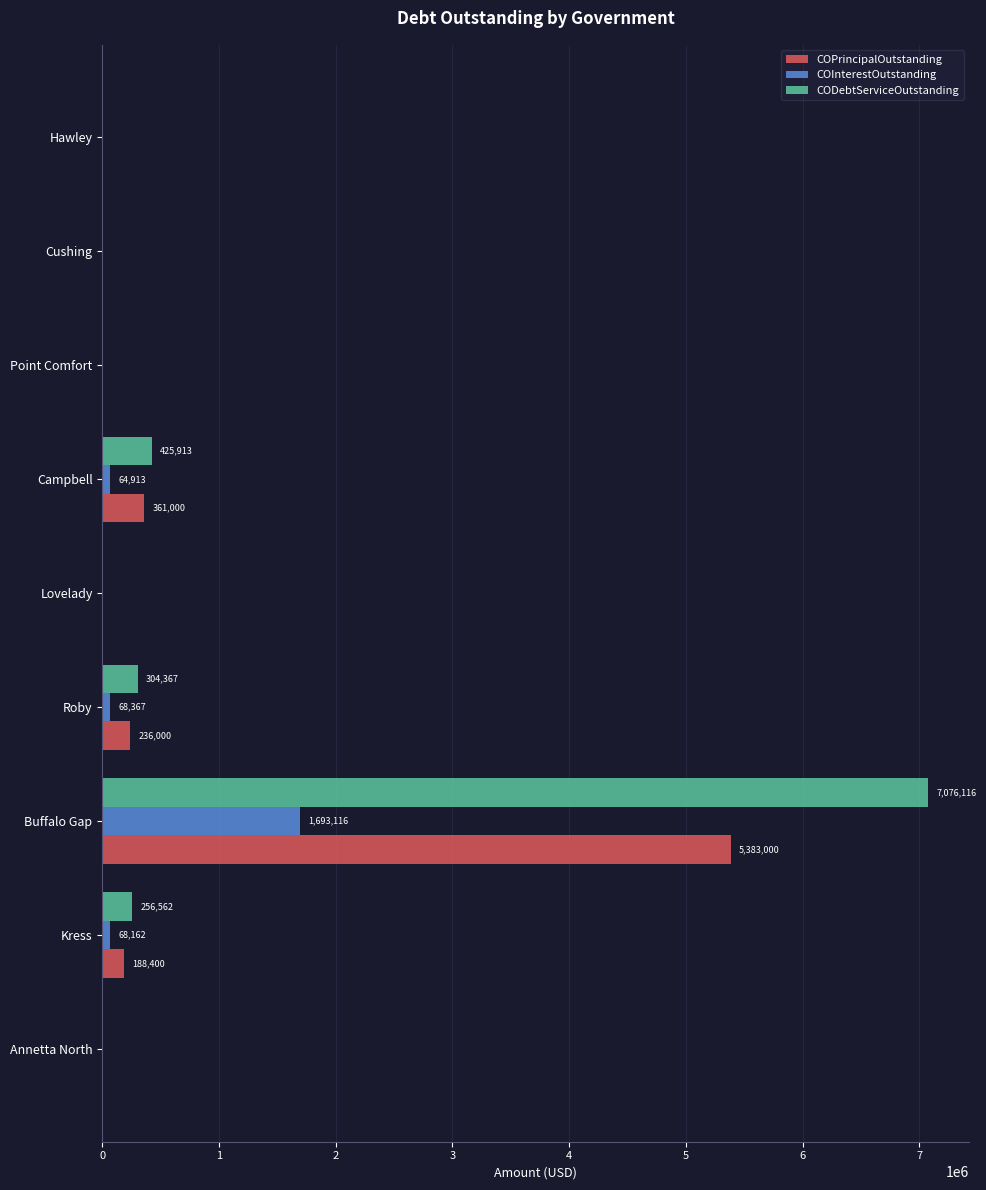

Which series has the largest range (max minus min)?

CODebtServiceOutstanding